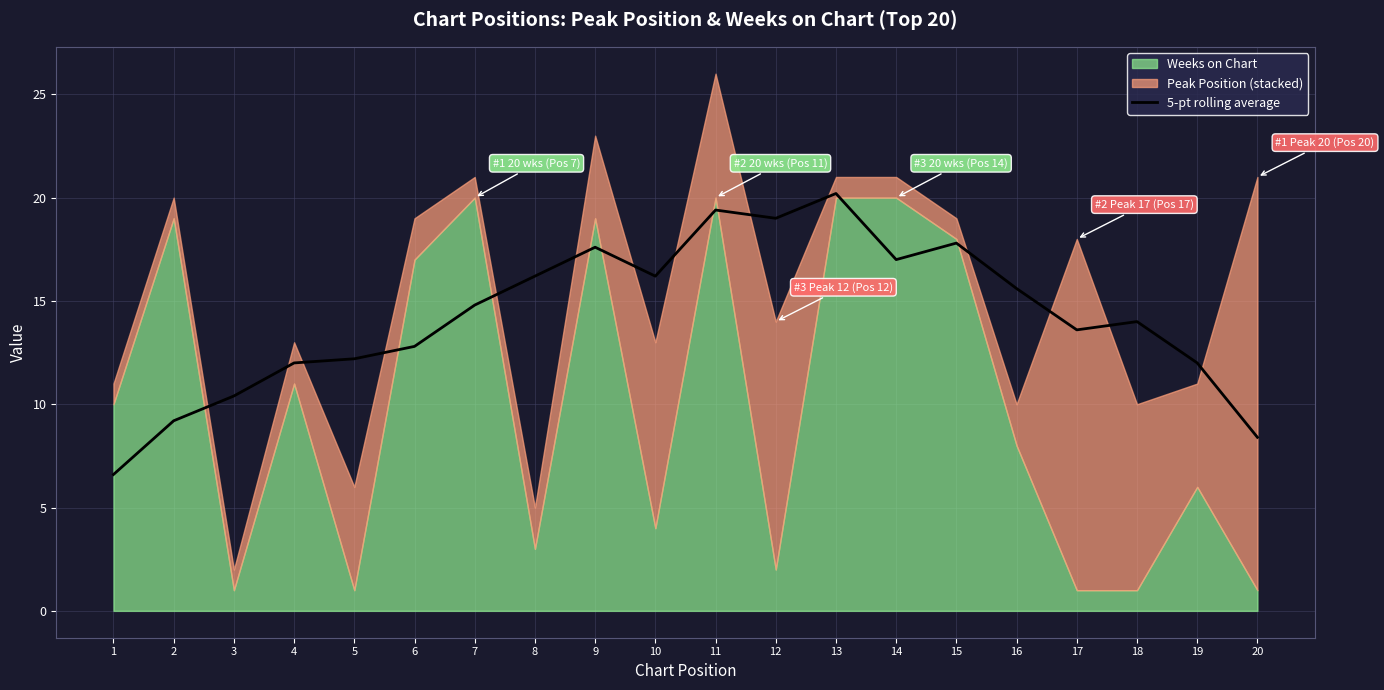

Reading left to right, extract all data points from this chart.

1=6.6	2=9.2	3=10.4	4=12.0	5=12.2	6=12.8	7=14.8	8=16.2	9=17.6	10=16.2	11=19.4	12=19.0	13=20.2	14=17.0	15=17.8	16=15.6	17=13.6	18=14.0	19=12.0	20=8.4